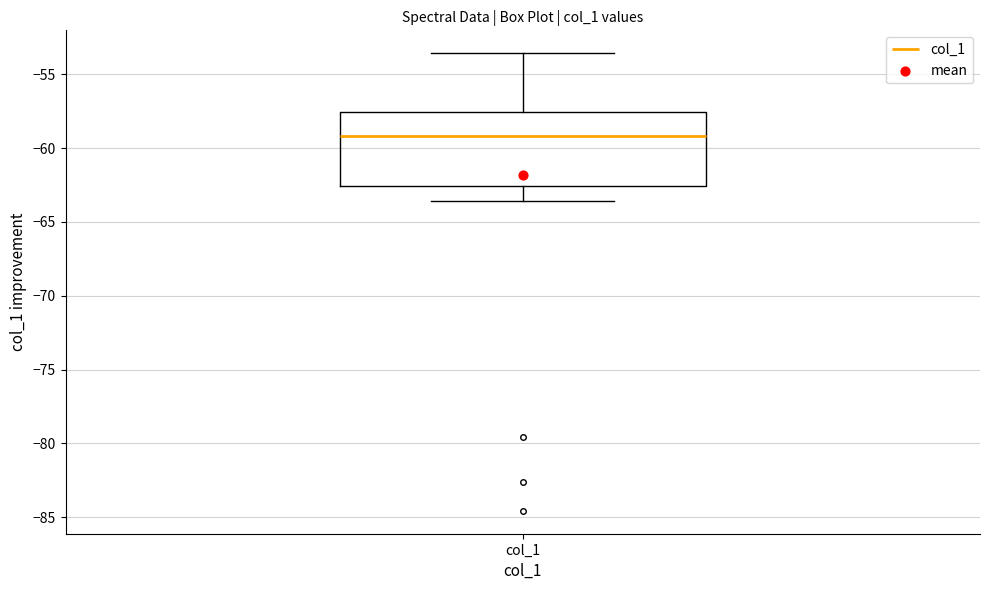

Read this box plot against the y-axis: the position of the median line, the range covered by the box, and the ends of both whiskers. The values are not printed on the chart, so give them approximately, as read against the axis.

median -59.0, box -62.5 to -57.5, whiskers -63.5 to -53.5